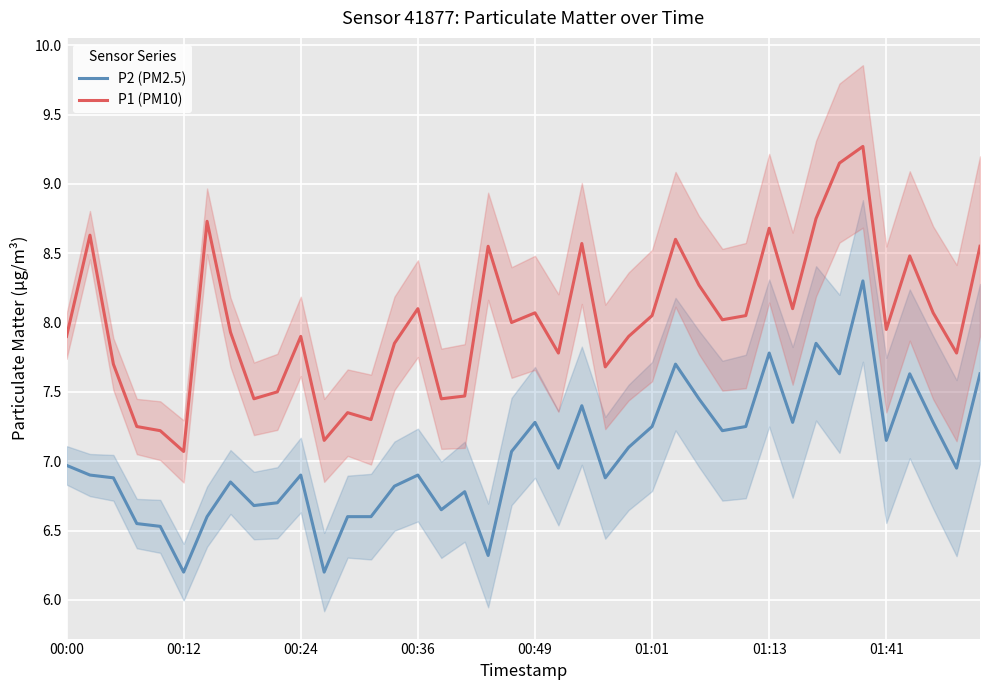

Is it true that P1 (PM10) equals 7.2 at 11?

True